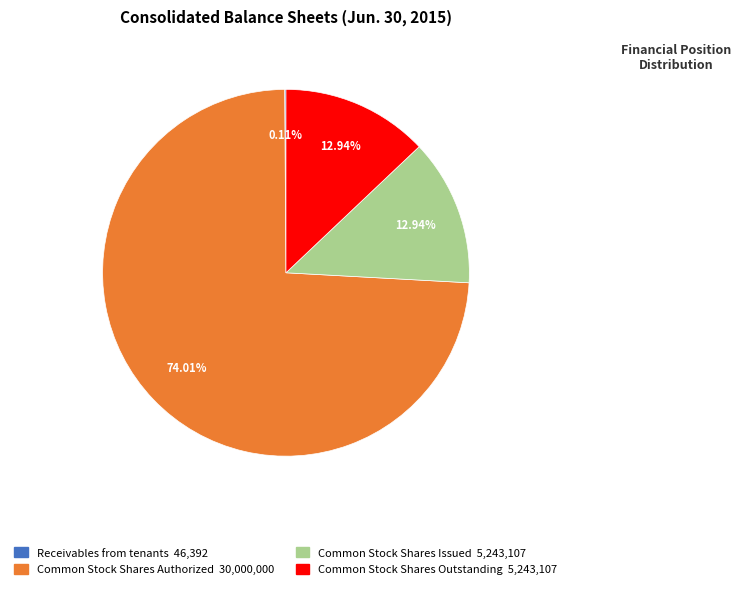

Which slice is the largest?

Common Stock Shares Authorized